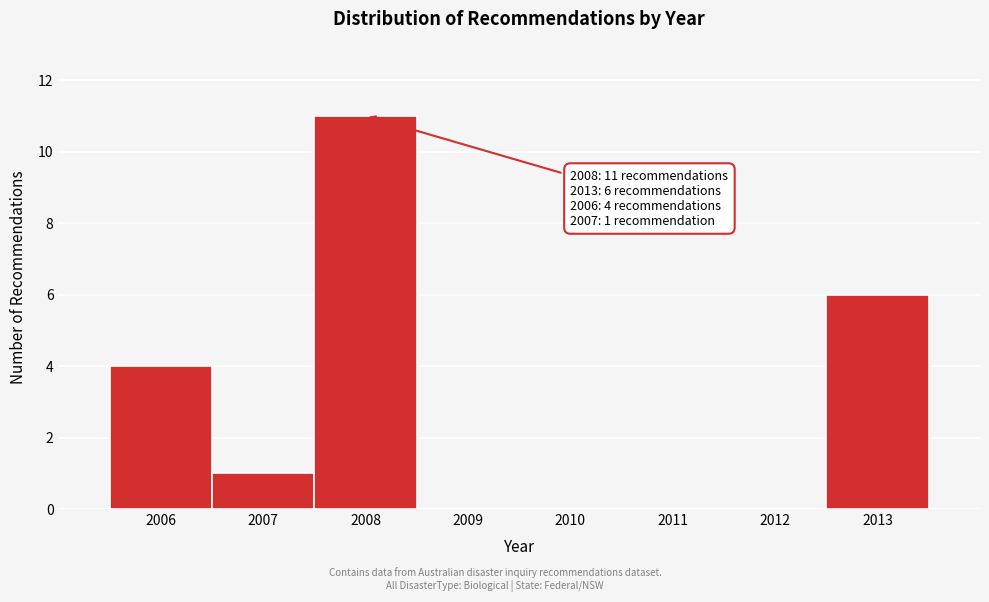

Reading left to right, extract all data points from this chart.

2006=4	2007=1	2008=11	2009=0	2010=0	2011=0	2012=0	2013=6